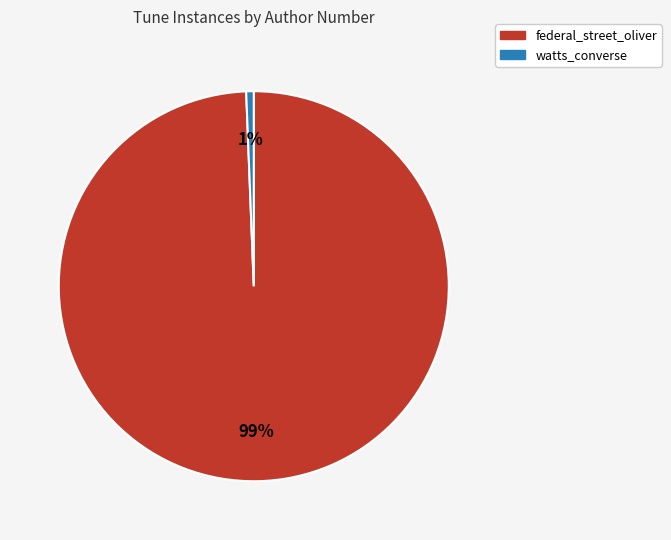

True or false: watts_converse accounts for 1% of the total.

True